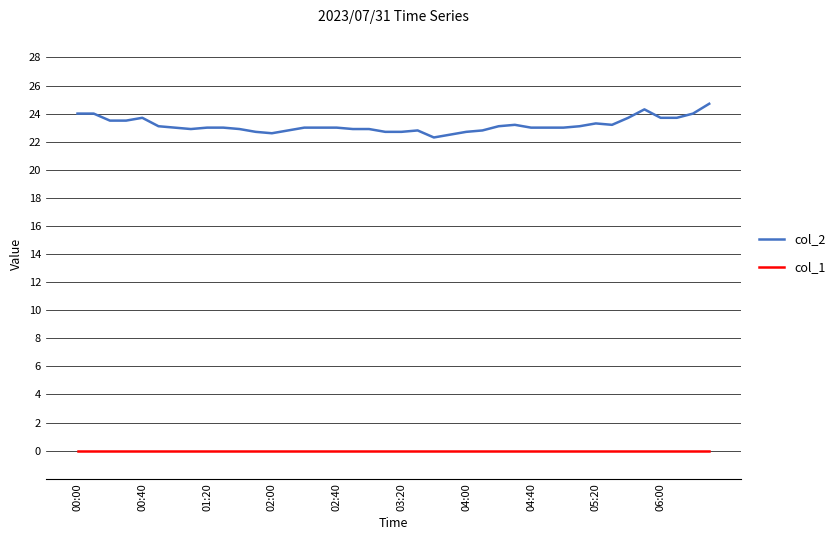

What is the maximum value shown in the chart?

24.7